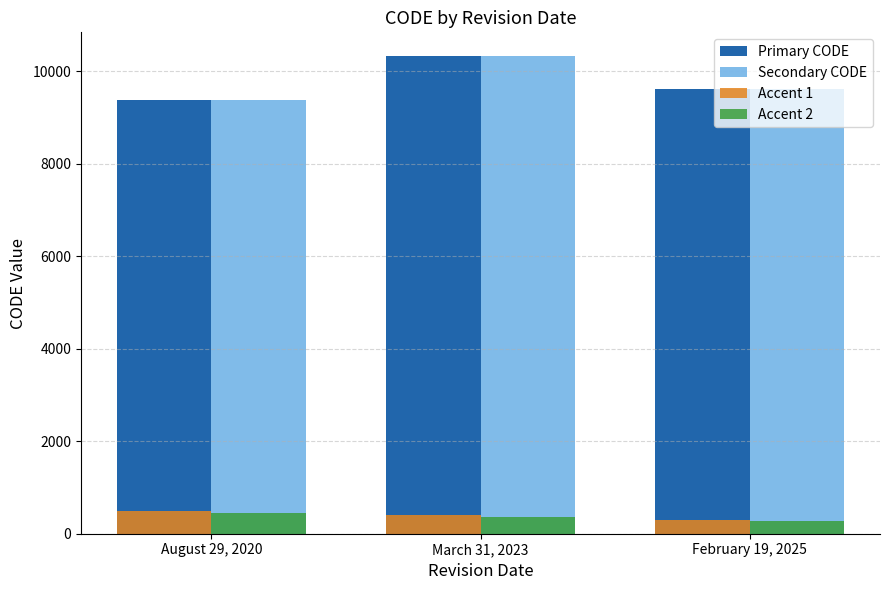

What is the value of the Primary CODE bar at the 3rd from the left?

9622